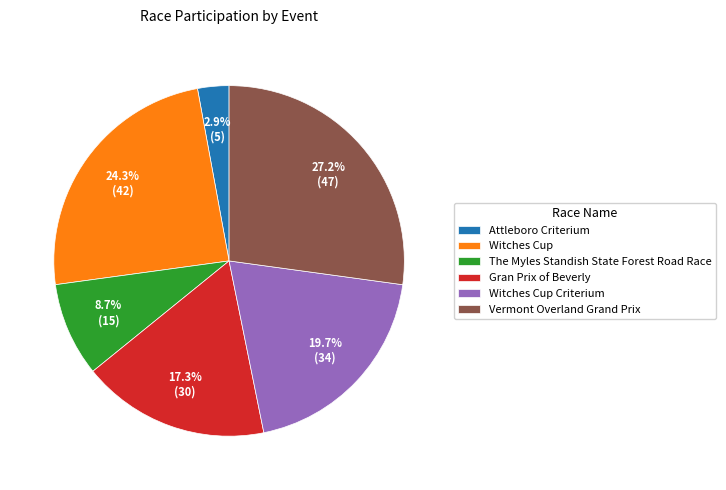

To the nearest percent, what is the difference between the The Myles Standish State Forest Road Race and Vermont Overland Grand Prix slice percentages?

18%